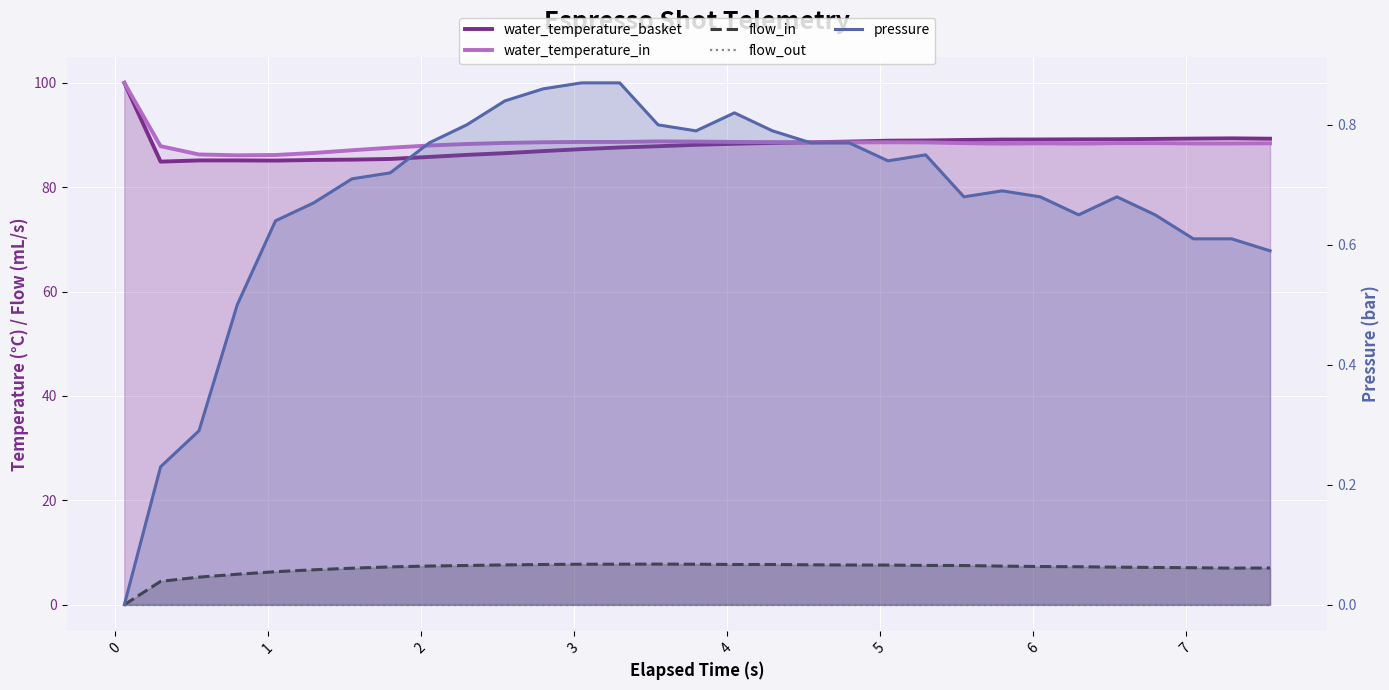

Which series has the widest spread of values?

water_temperature_basket